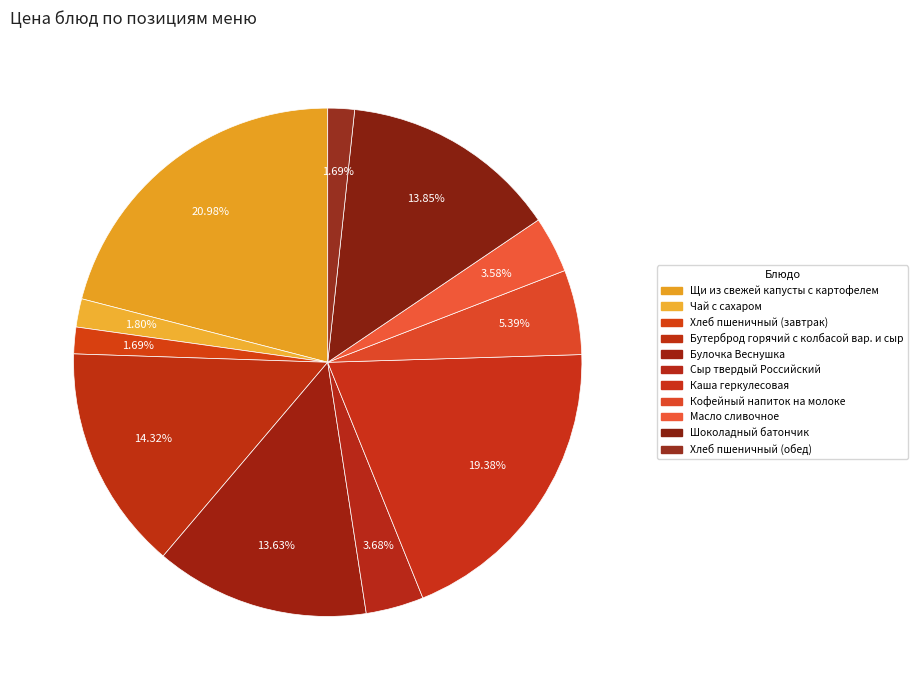

True or false: Булочка Веснушка accounts for 14% of the total.

True